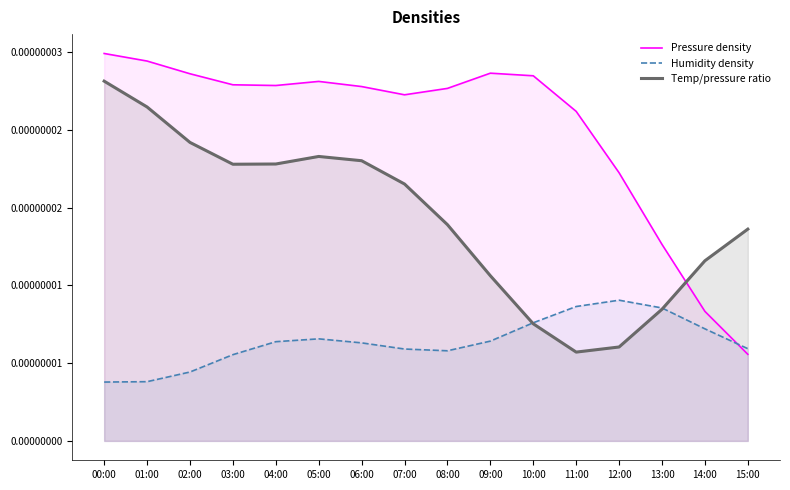

True or false: humidity density has a value of 0.0 at 02:00.

True